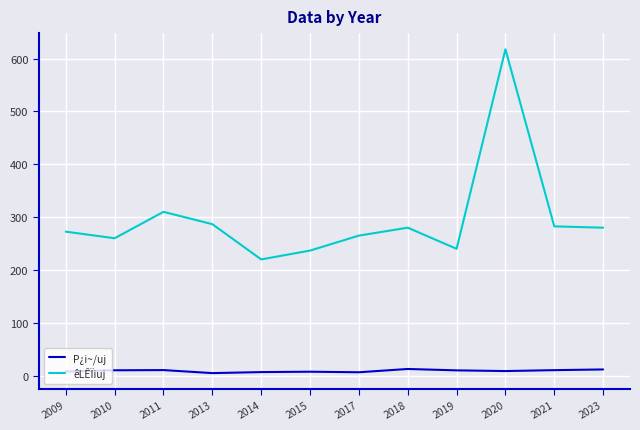

How many distinct data groups are displayed?

2